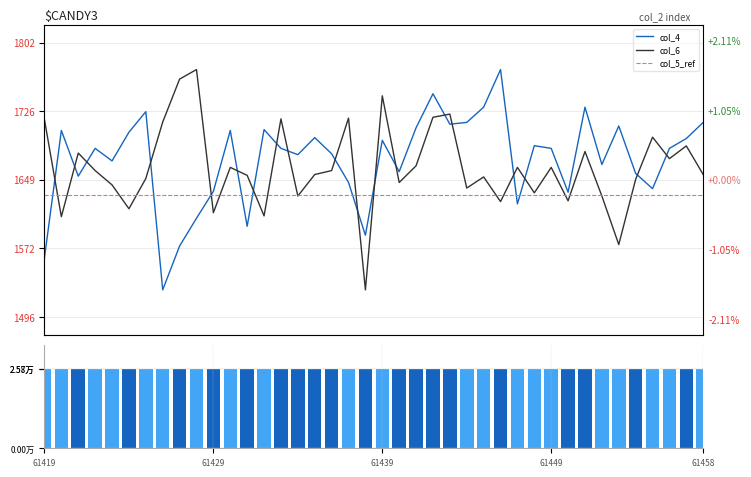

What is the highest value of the col_4 series?

1772.0